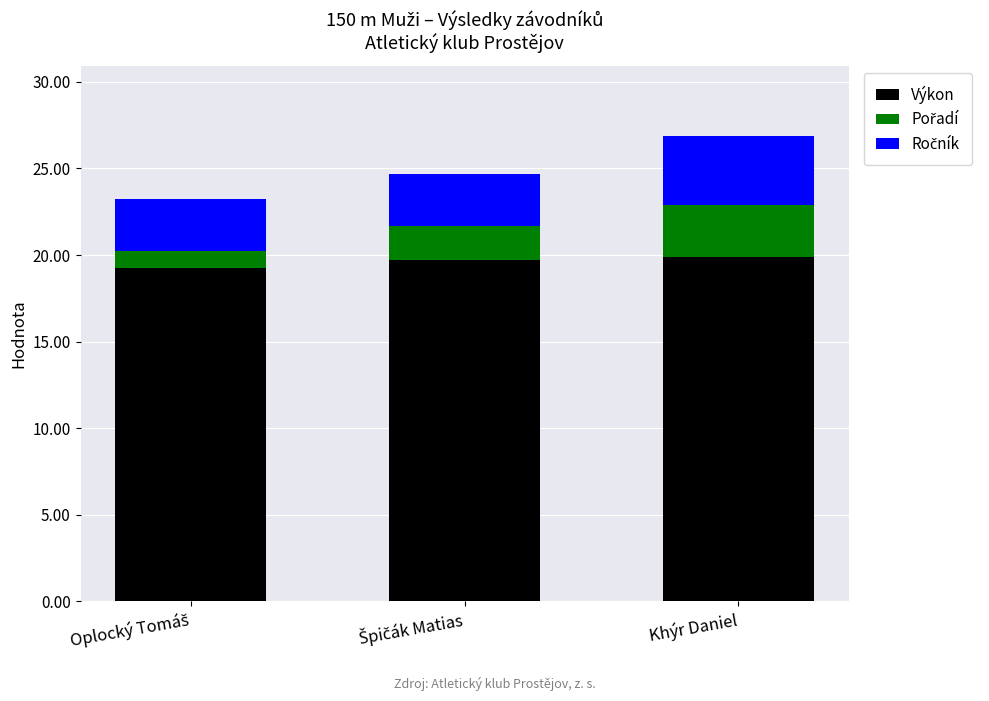

At which category is the sum across all series the highest?

Khýr Daniel